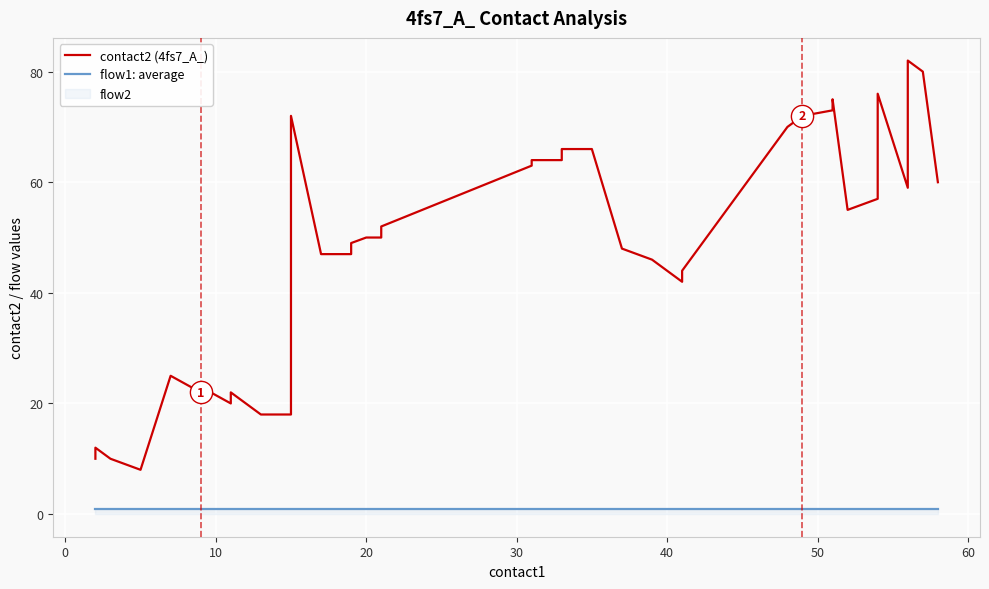

Is this an area chart (filled region under the line)?

No